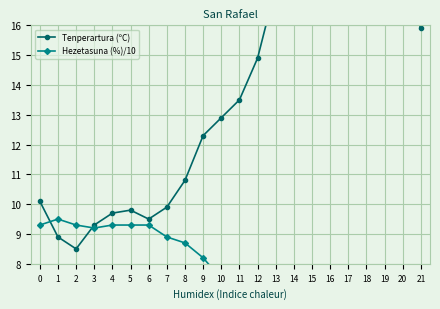

At 15, list the series in order from smallest to largest.

Hezetasuna (%)/10, Tenperartura (ºC)